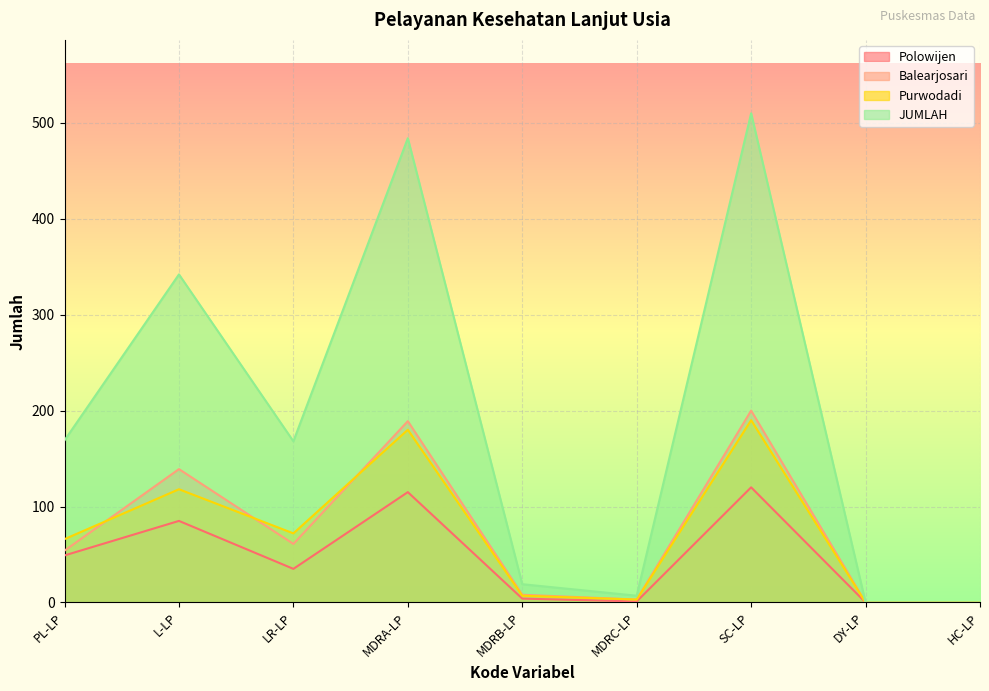

Rank the categories by JUMLAH value from lowest to highest.

DY-LP, HC-LP, MDRC-LP, MDRB-LP, LR-LP, PL-LP, L-LP, MDRA-LP, SC-LP